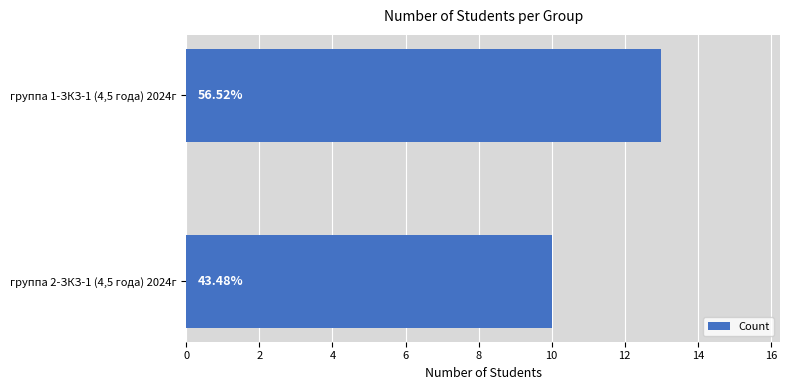

How many bars are there in total?

2